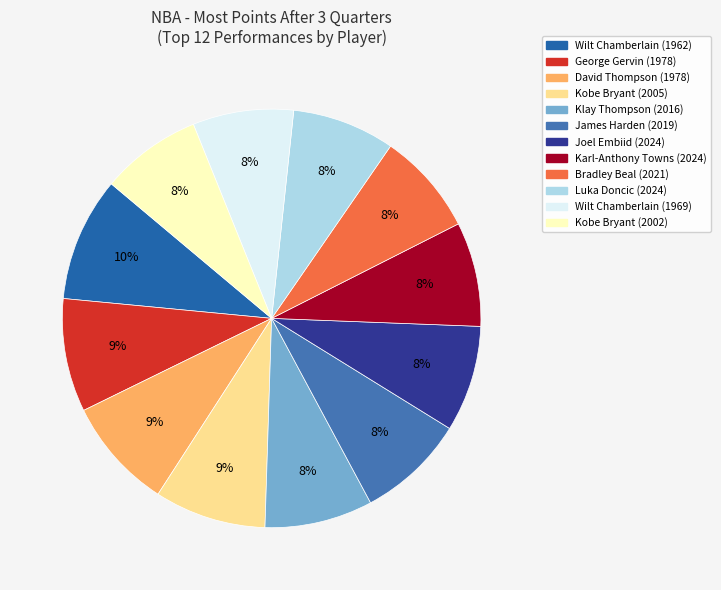

How many slices are in this pie chart?

12